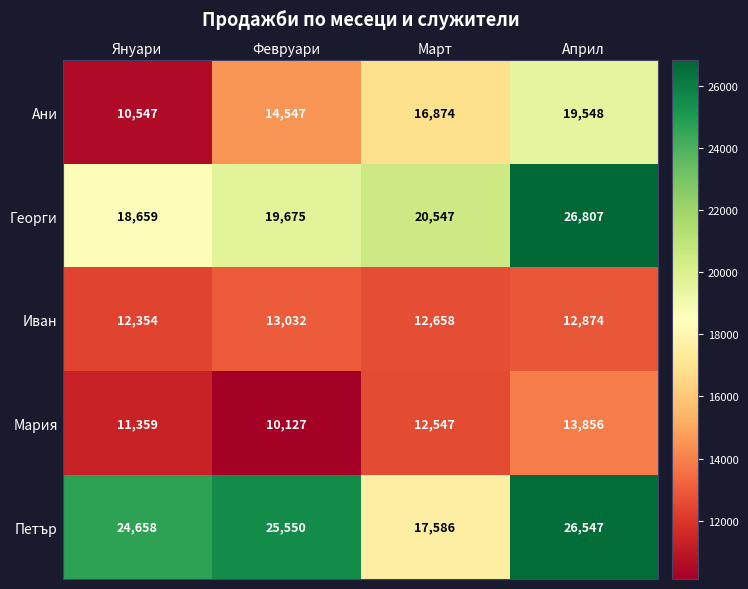

Which label corresponds to the largest value in the chart?

Април